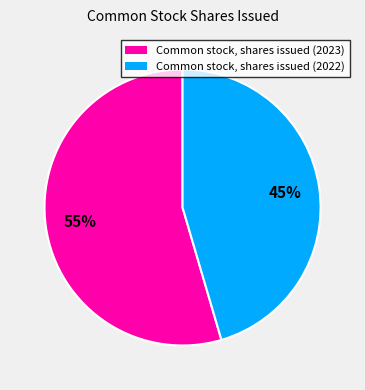

Is there any slice that represents more than half of the pie?

Yes